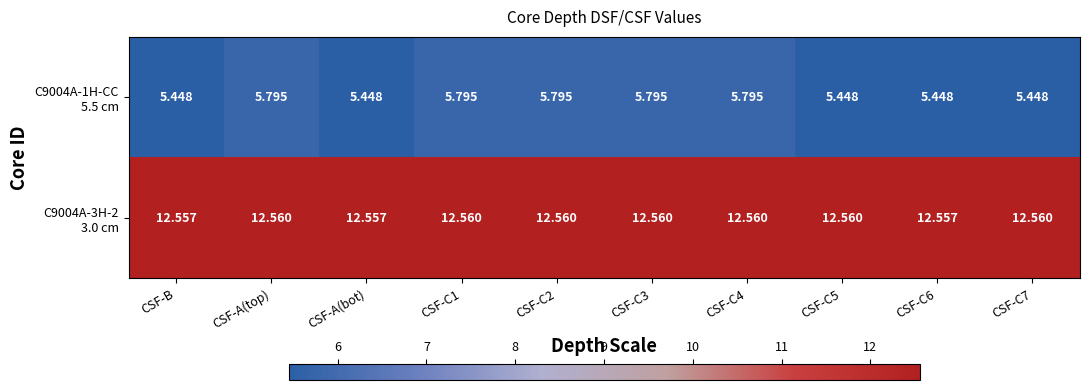

Count the number of data series in this chart.

2